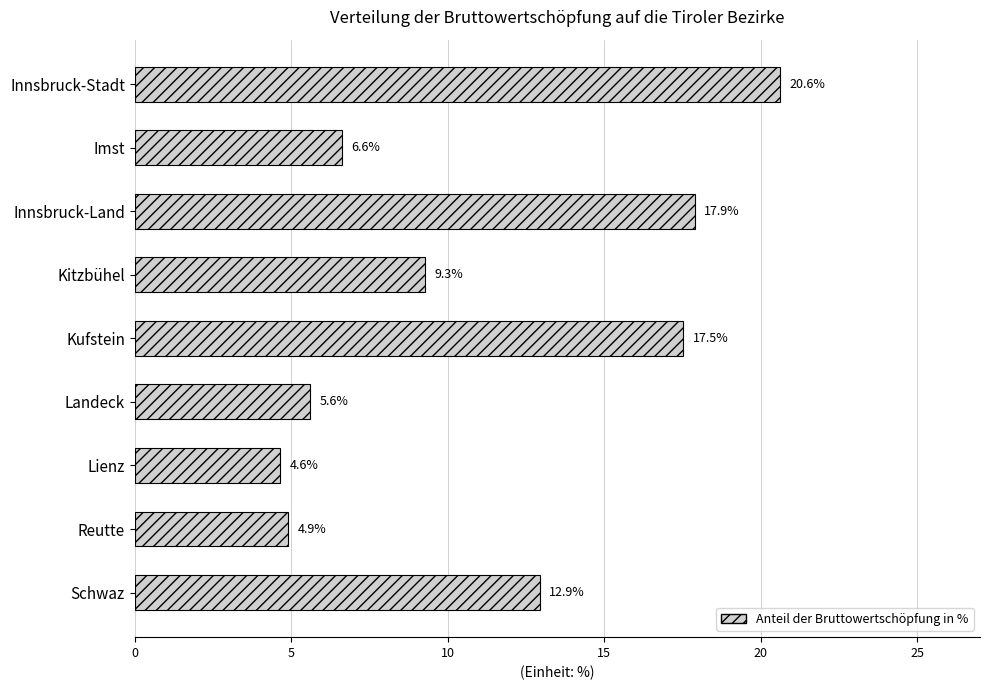

Reading bottom to top, transcribe all the data shown in this chart.

12.9	4.9	4.6	5.6	17.5	9.3	17.9	6.6	20.6